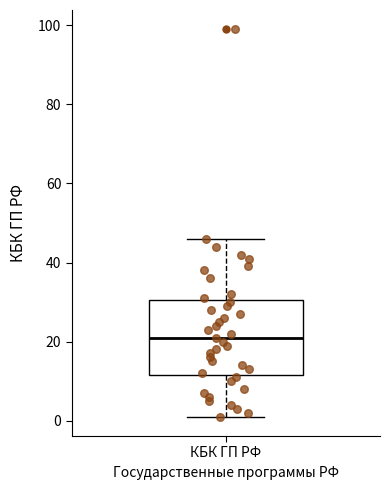

Read this box plot against the y-axis: the position of the median line, the range covered by the box, and the ends of both whiskers. The values are not printed on the chart, so give them approximately, as read against the axis.

median 22, box 12 to 30, whiskers 2 to 46